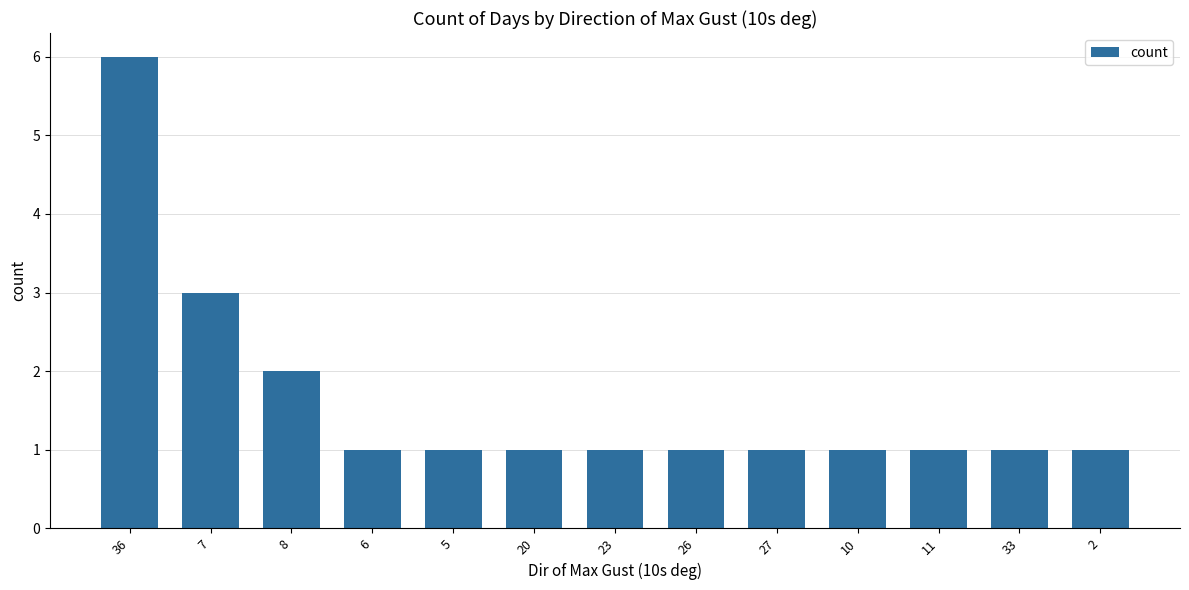

How many categories are shown in the chart?

13